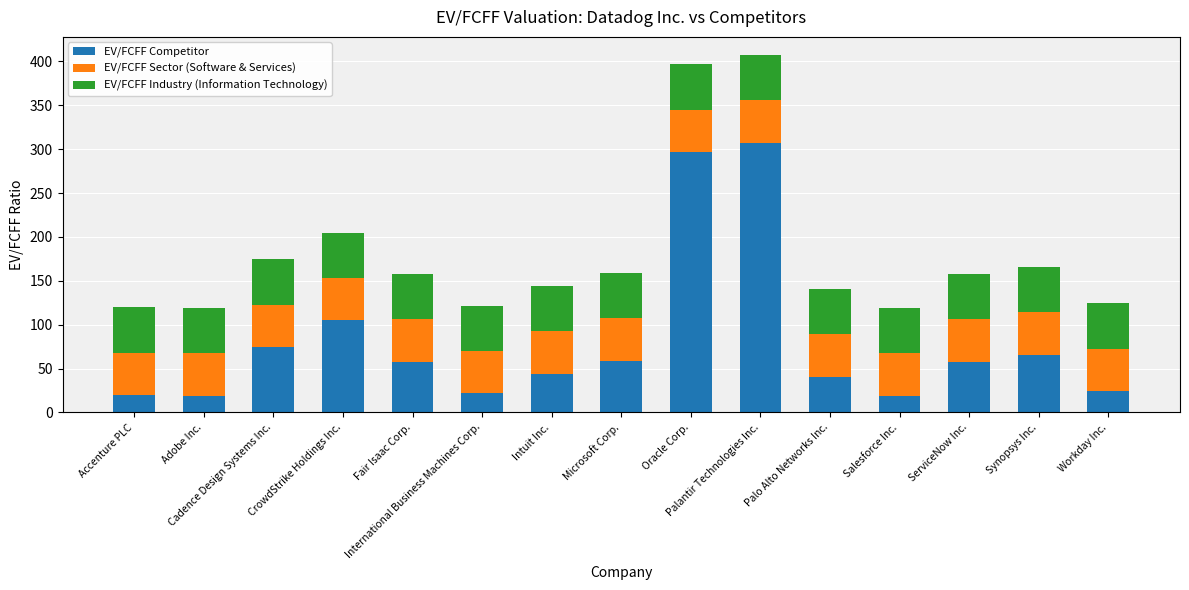

What is the minimum value for EV/FCFF Competitor?

18.9